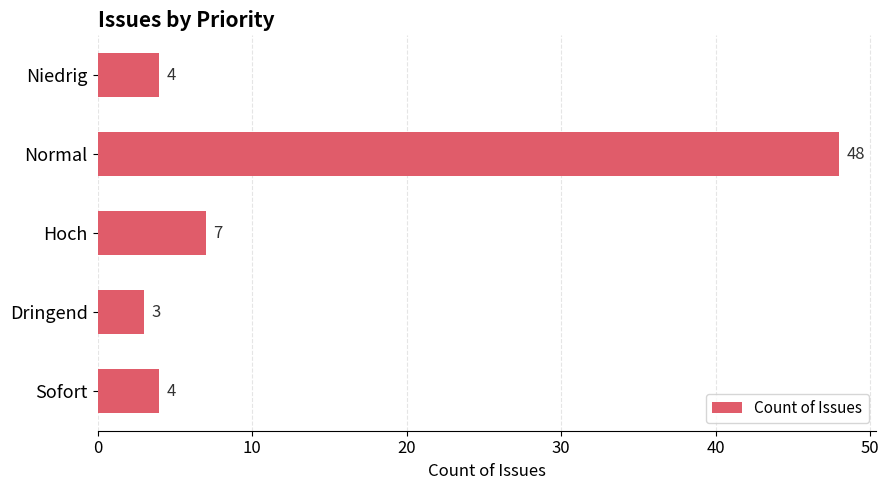

Which has a higher value, Hoch or Dringend?

Hoch